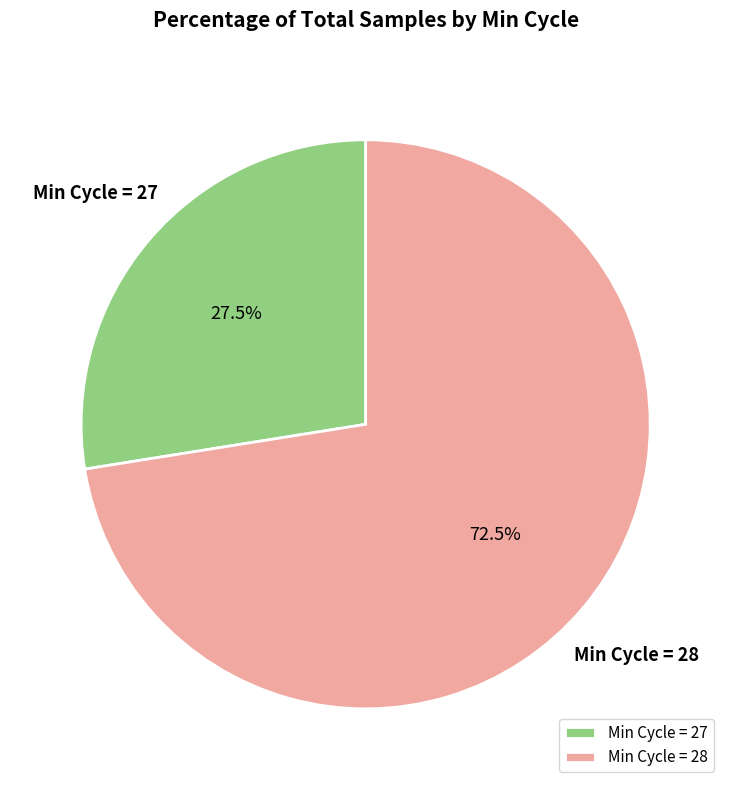

What percentage do Min Cycle = 28 and Min Cycle = 27 together represent?

100.0%